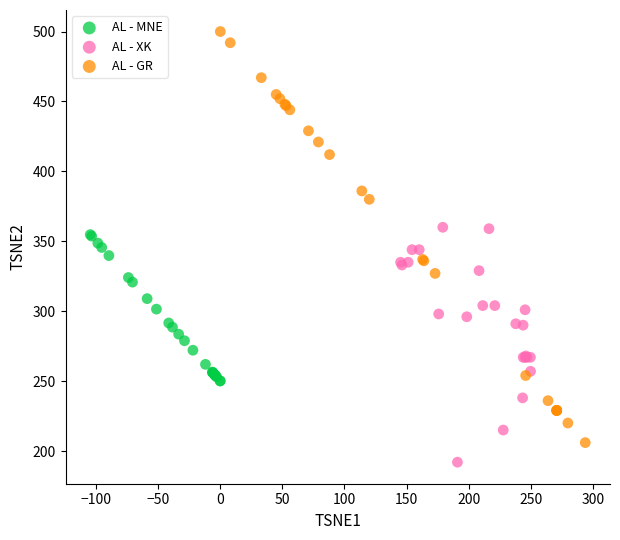

Which series reaches the maximum Y coordinate?

AL - GR